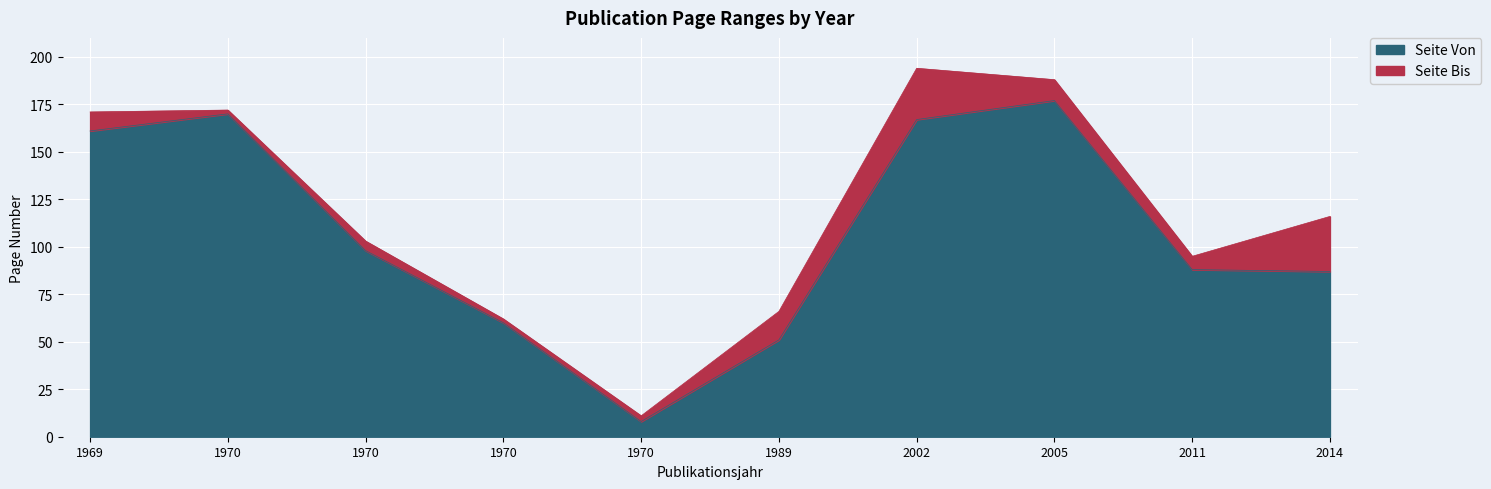

What is the sum of the Seite Von values at 1970 and 2011?

258